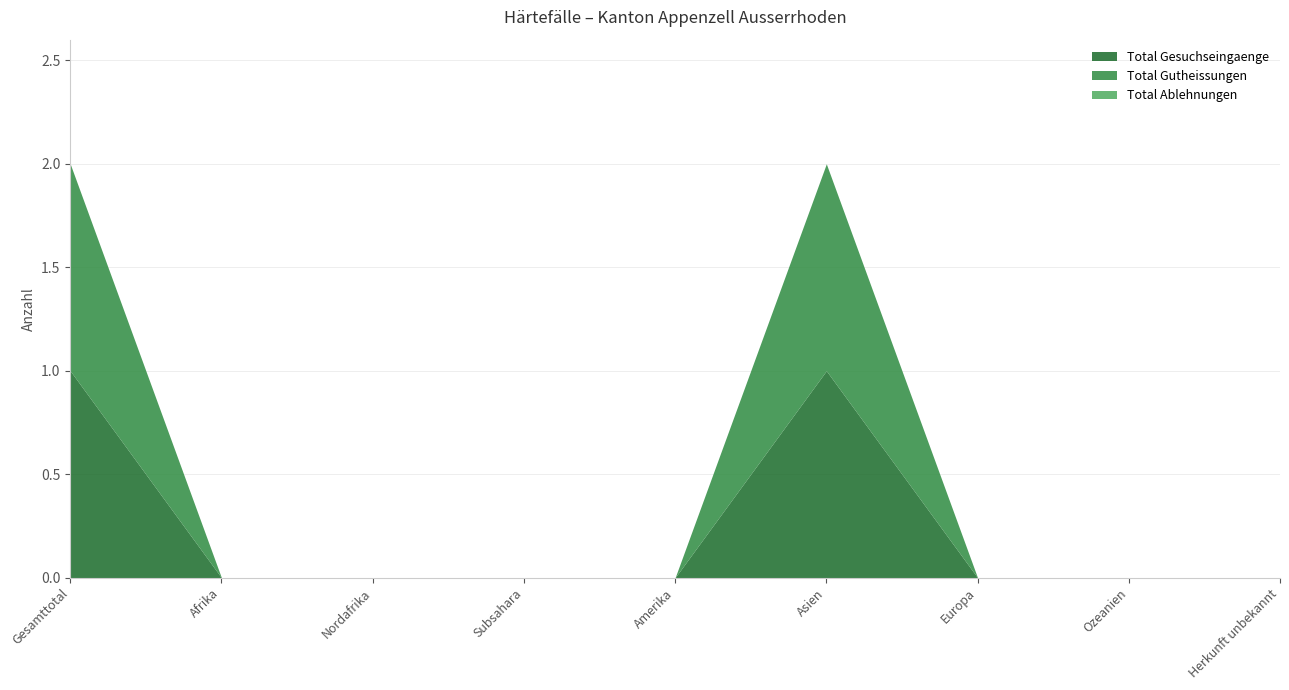

Where is the first local maximum for Total Gesuchseingaenge?

Asien